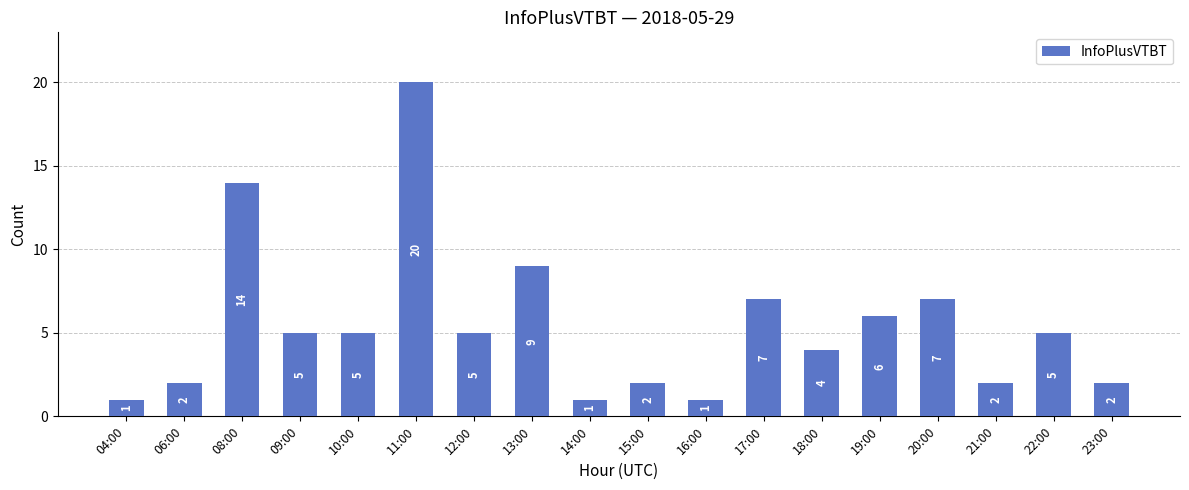

At which category does the chart reach its peak across all series?

11:00